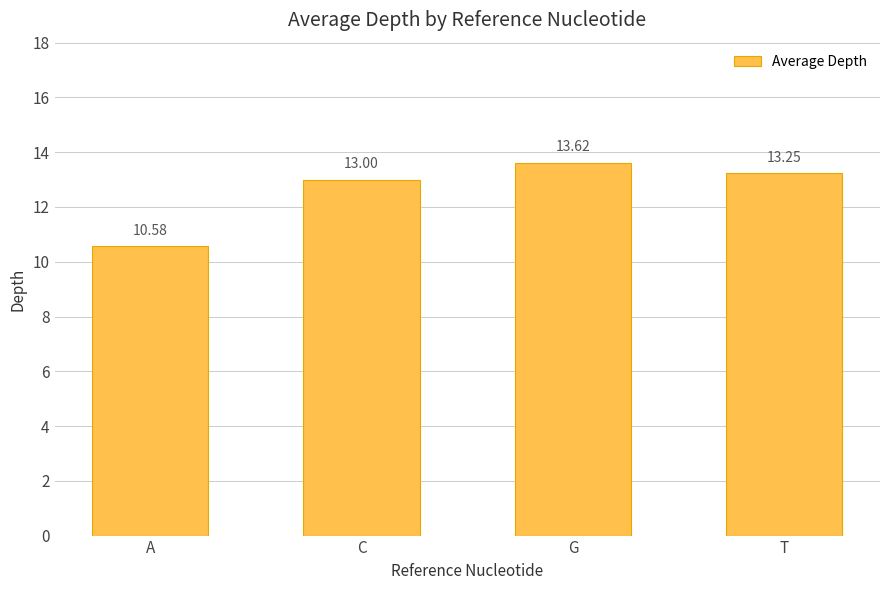

The chart shows a value of 20.3 at T. True or false?

False